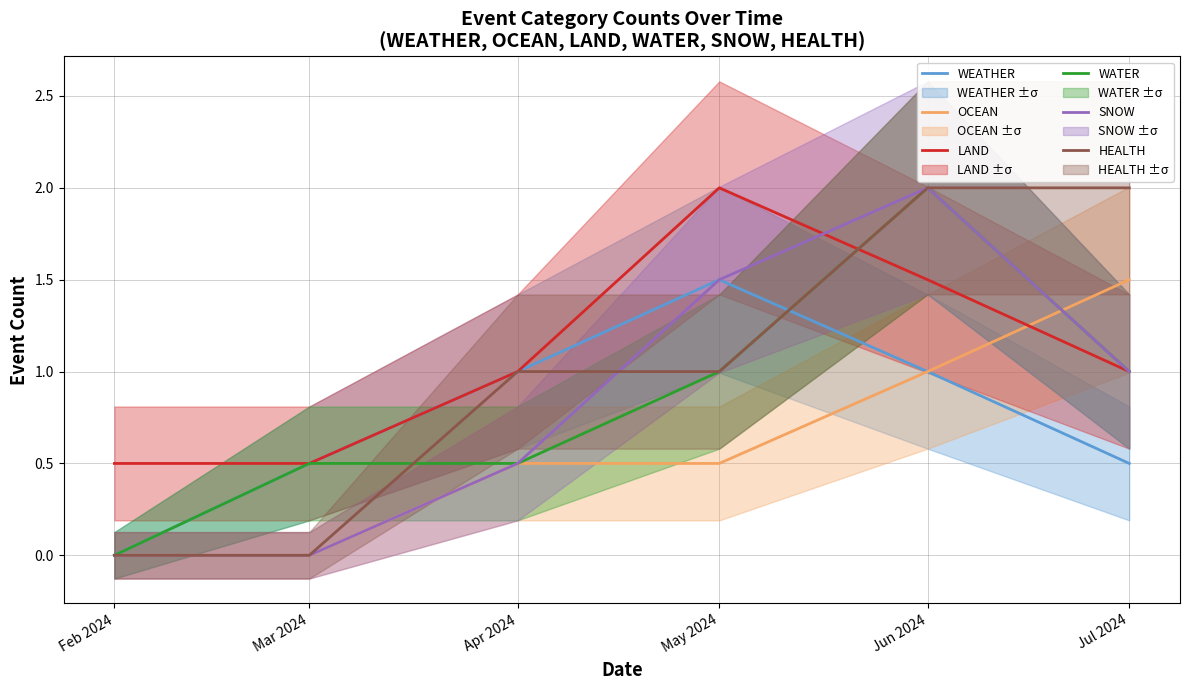

Rank the series by their maximum value, from highest to lowest.

LAND, WATER, SNOW, HEALTH, WEATHER, OCEAN